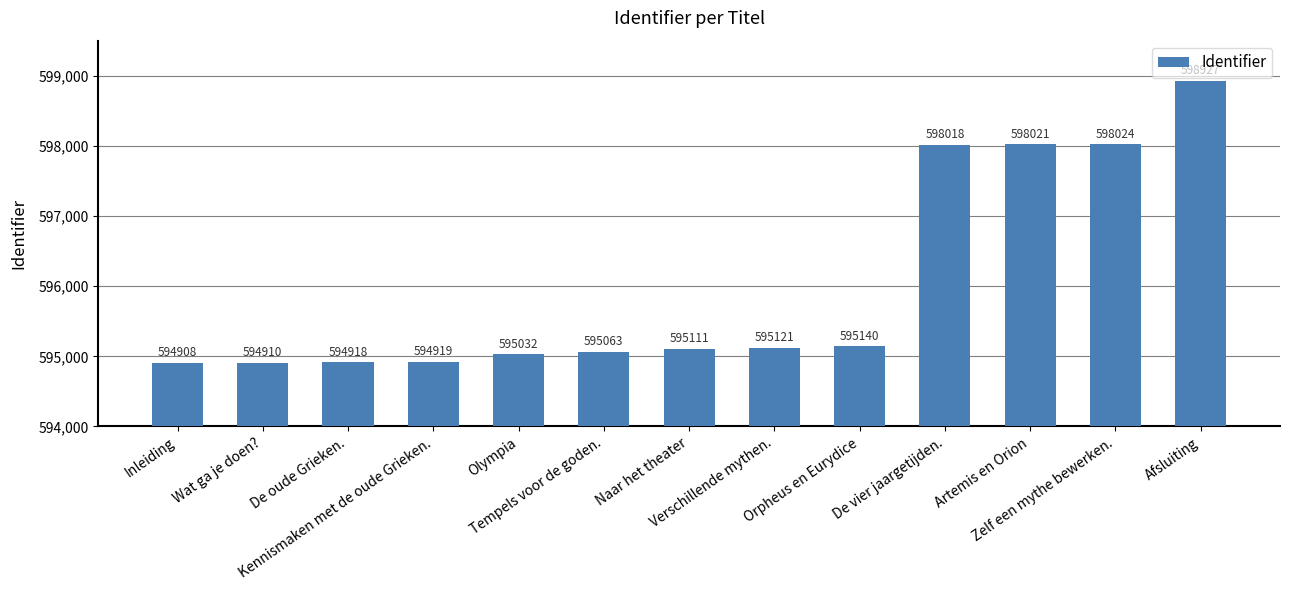

What is the maximum value shown in the chart?

598927